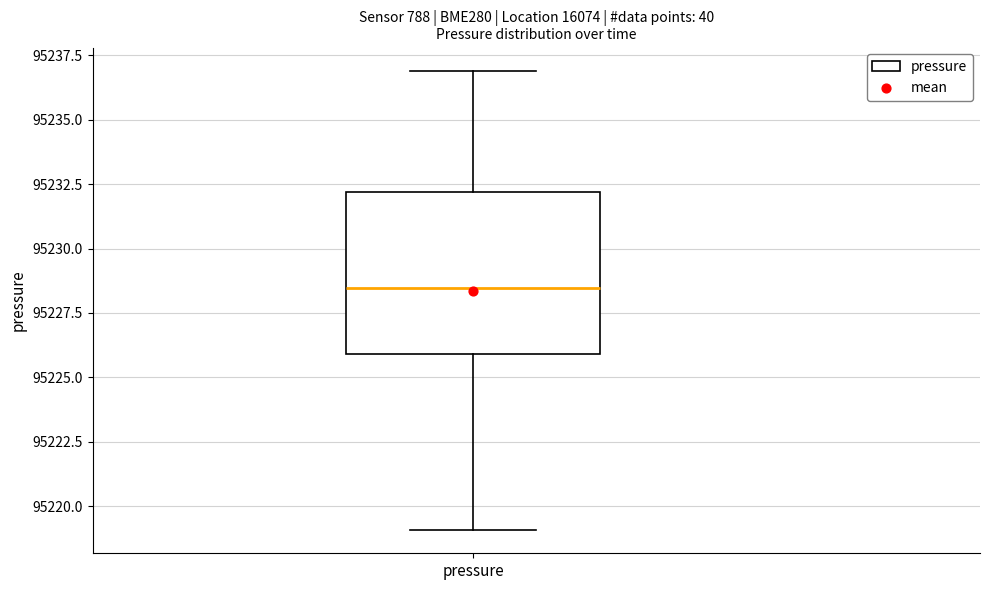

Read this box plot against the y-axis: the position of the median line, the range covered by the box, and the ends of both whiskers. The values are not printed on the chart, so give them approximately, as read against the axis.

median 95228.5, box 95226.0 to 95232.0, whiskers 95219.0 to 95237.0